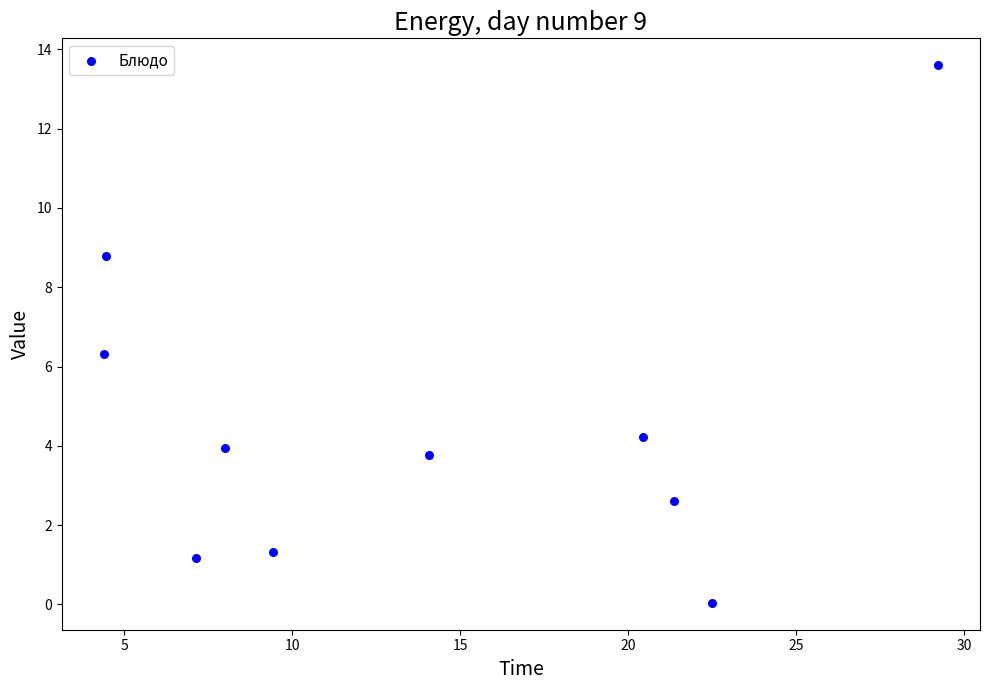

What is the average X value?

14.1